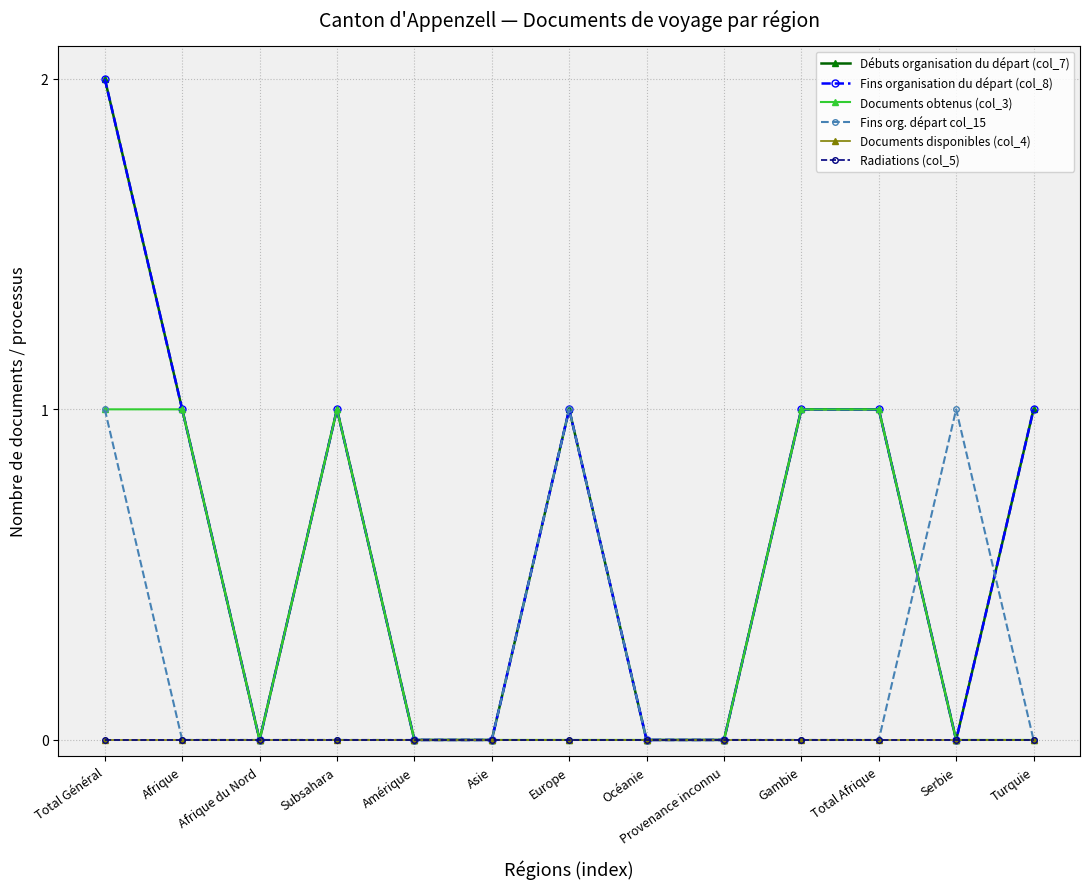

True or false: Radiations (col_5) and Documents disponibles (col_4) cross at least once.

False